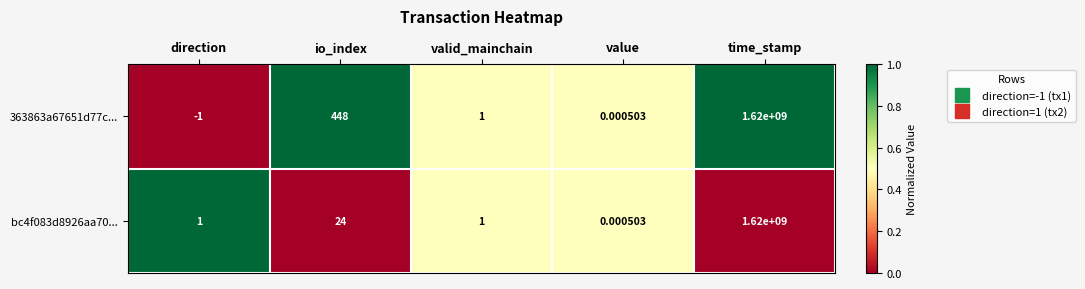

At which category does the chart reach its peak across all series?

time_stamp